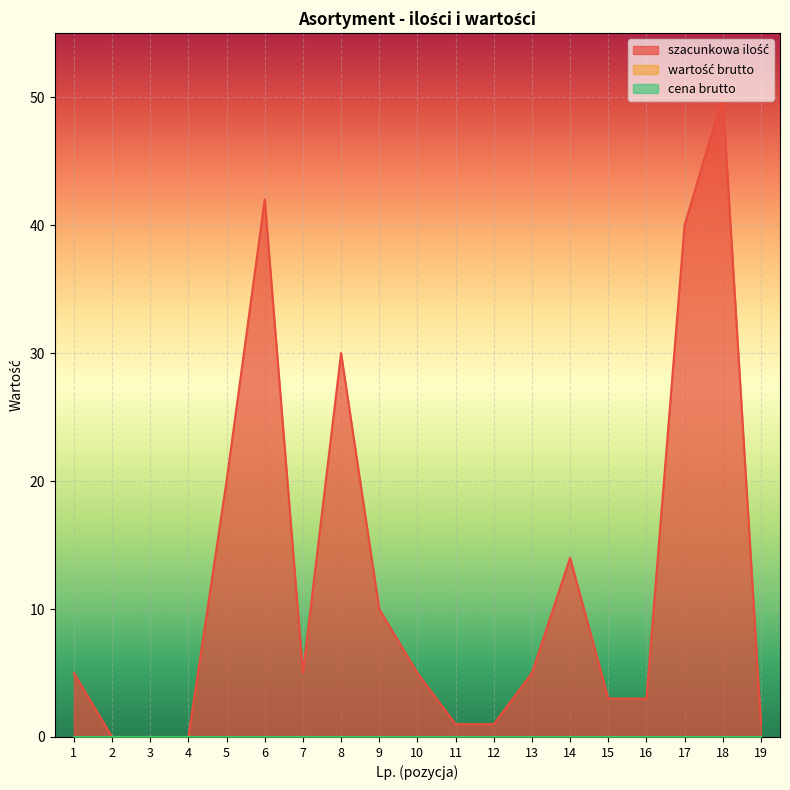

How many values in the szacunkowa ilość series are below 5?

8